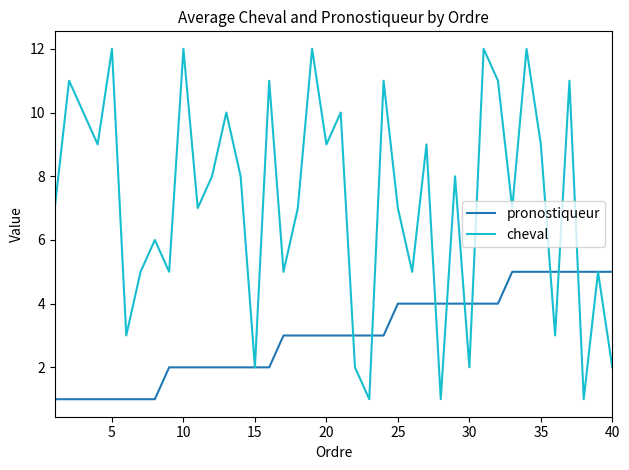

Which series has the largest range (max minus min)?

cheval